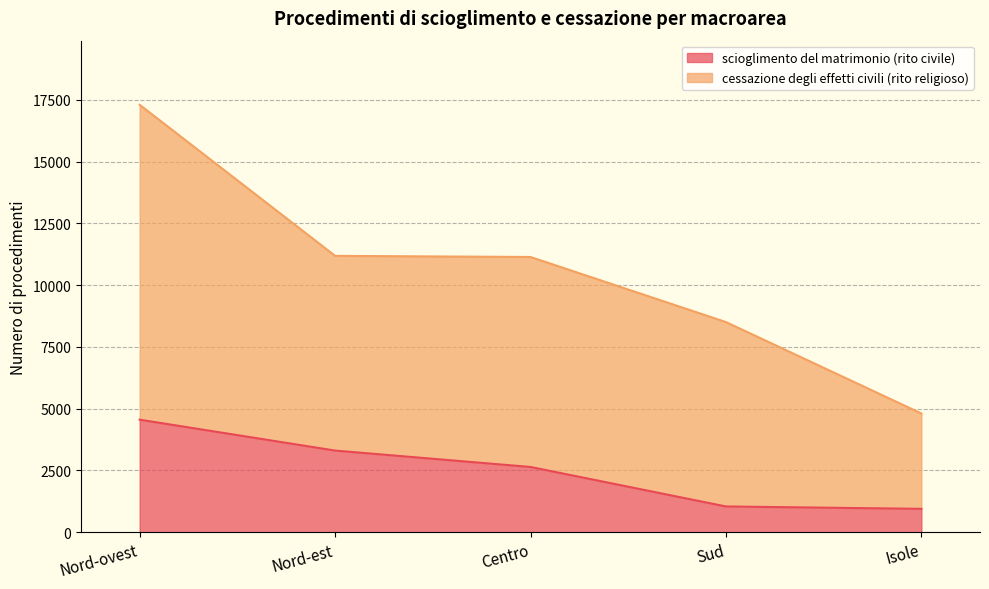

What is the value of the scioglimento del matrimonio (rito civile) point at the 1st from the left?

4556